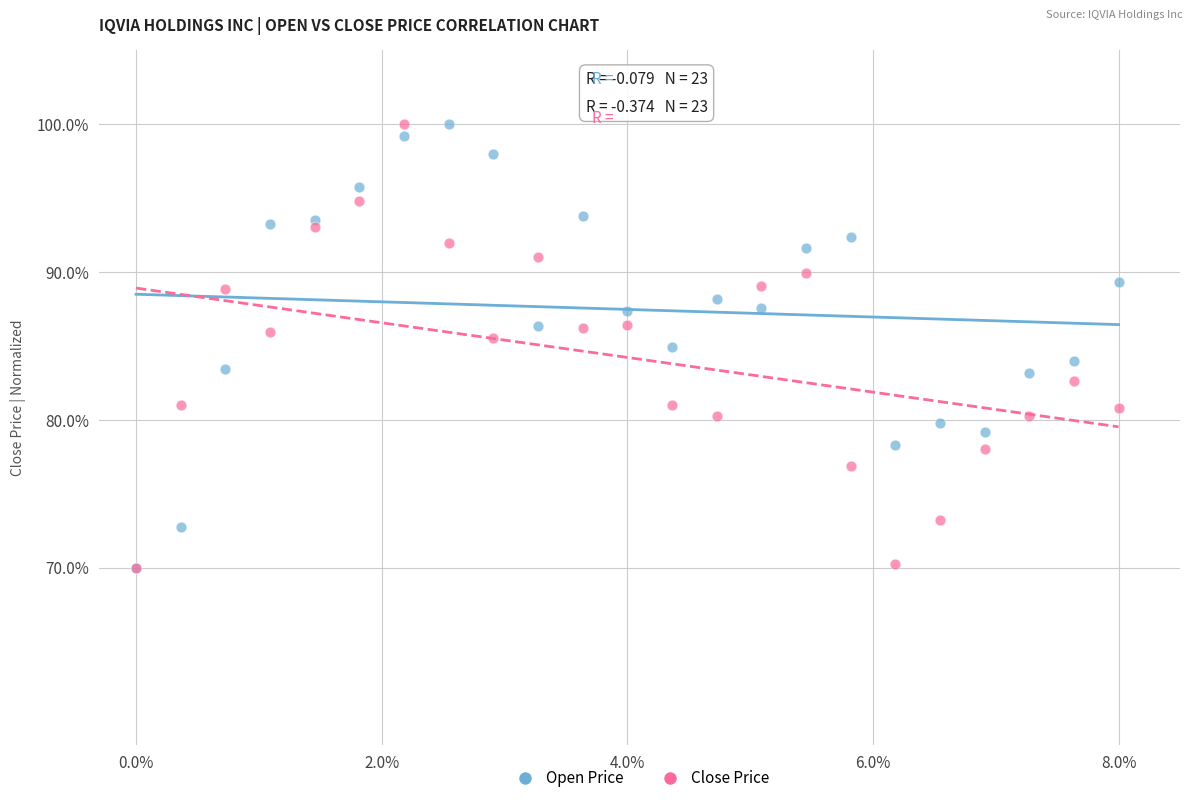

What are all the series names shown in the legend?

Open Price, Close Price